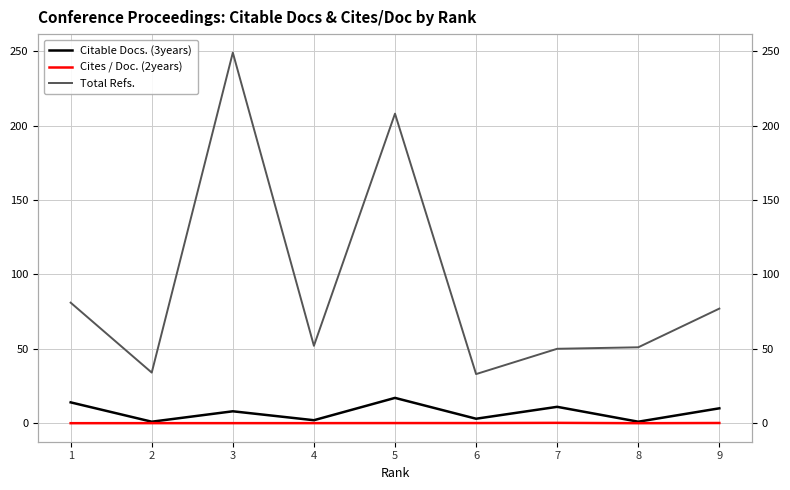

Reading left to right, transcribe all the data shown in this chart.

Citable Docs. (3years): 1=14.0	2=1.0	3=8.0	4=2.0	5=17.0	6=3.0	7=11.0	8=1.0	9=10.0
Cites / Doc. (2years): 1=0.0	2=0.0	3=0.0	4=0.0	5=0.1	6=0.1	7=0.2	8=0.0	9=0.1
Total Refs.: 1=81.0	2=34.0	3=249.0	4=52.0	5=208.0	6=33.0	7=50.0	8=51.0	9=77.0